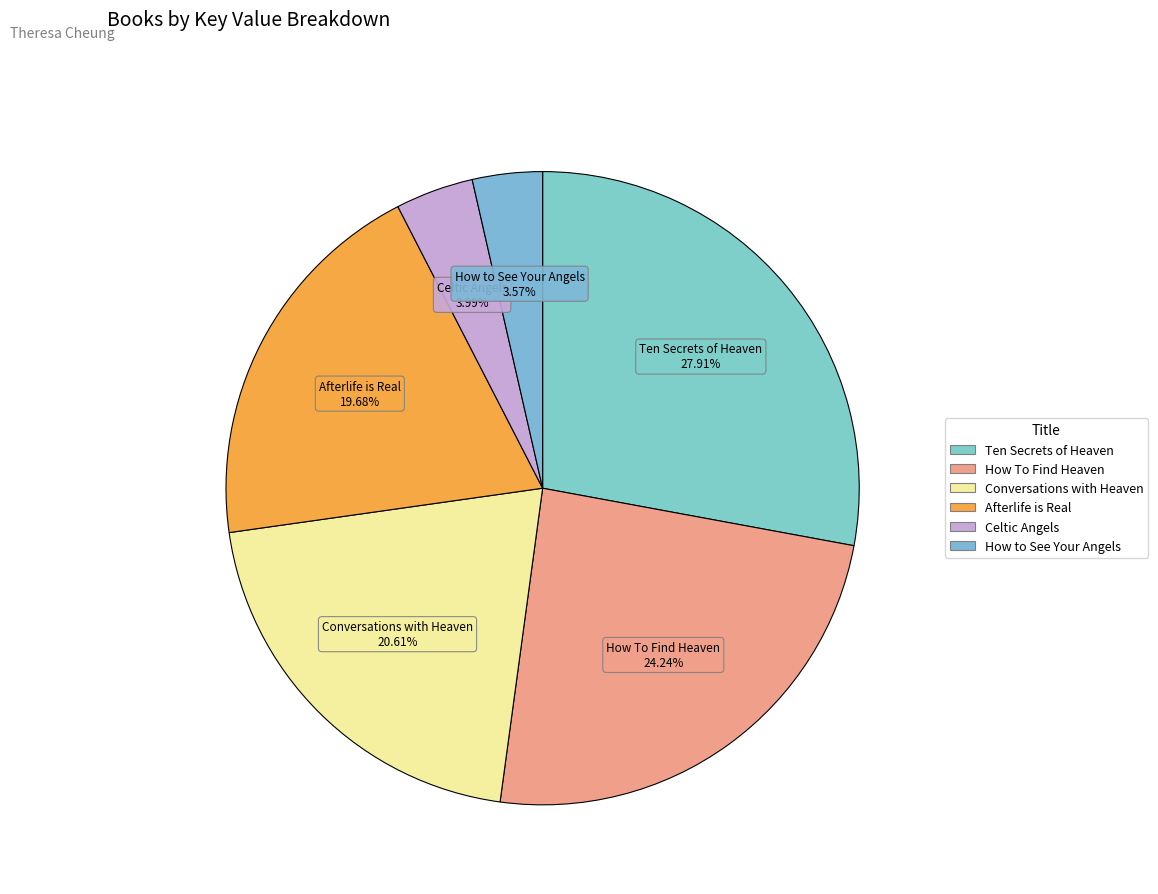

Rank the categories by value from lowest to highest.

How to See Your Angels, Celtic Angels, Afterlife is Real, Conversations with Heaven, How To Find Heaven, Ten Secrets of Heaven